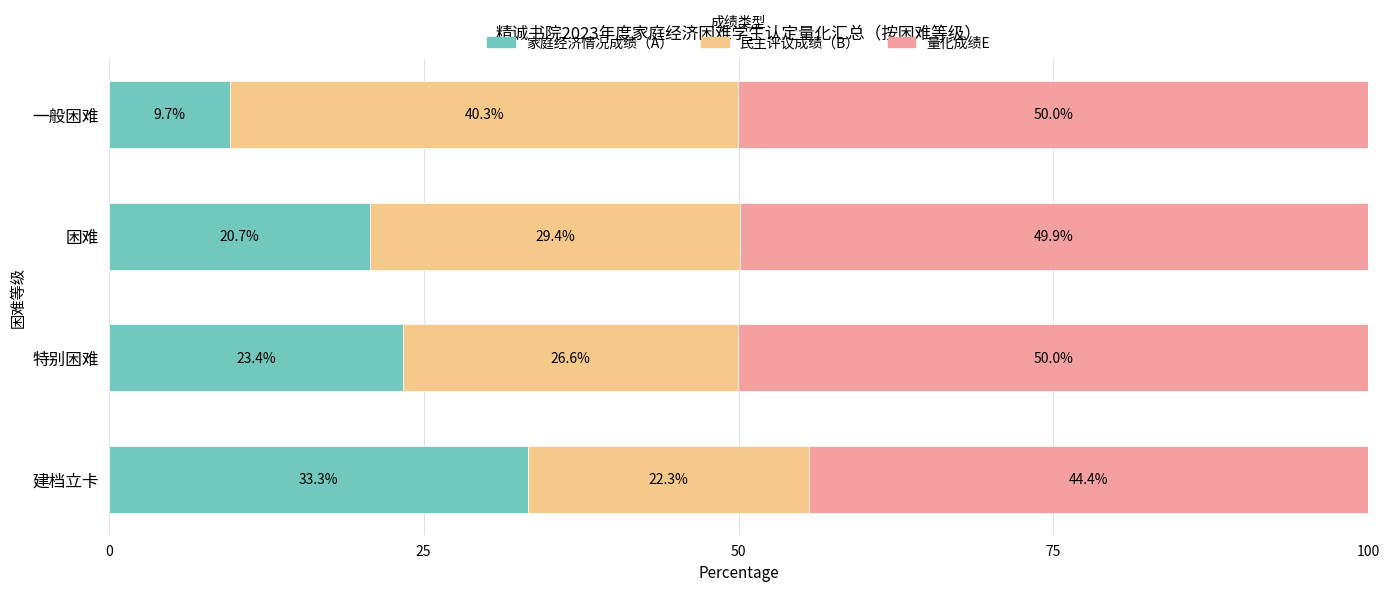

What is the total value across all series at 特别困难?

100.0